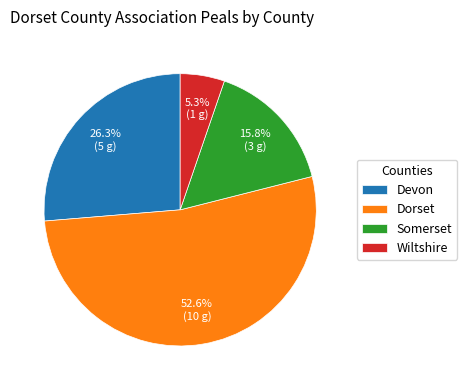

How many segments does this pie chart have?

4